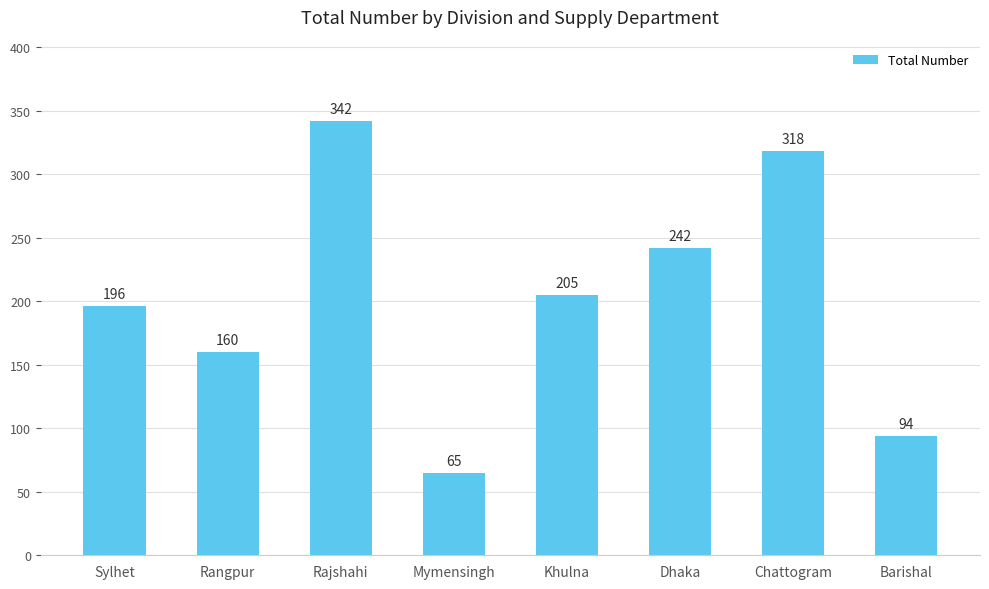

True or false: the data shows 318 at Chattogram.

True